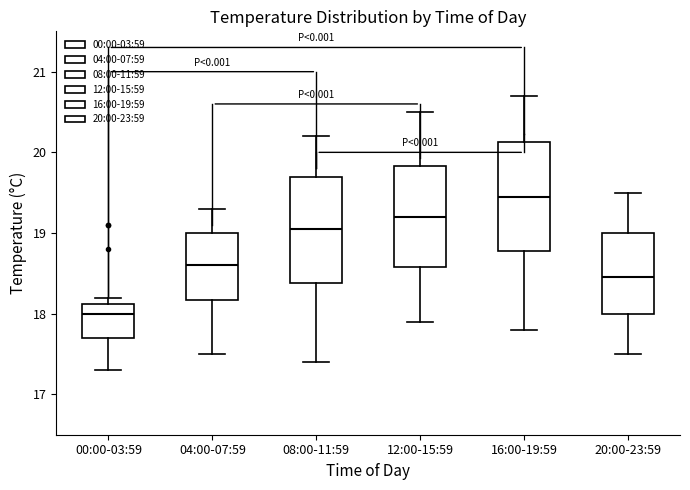

Which box has the highest median line?

16:00-19:59